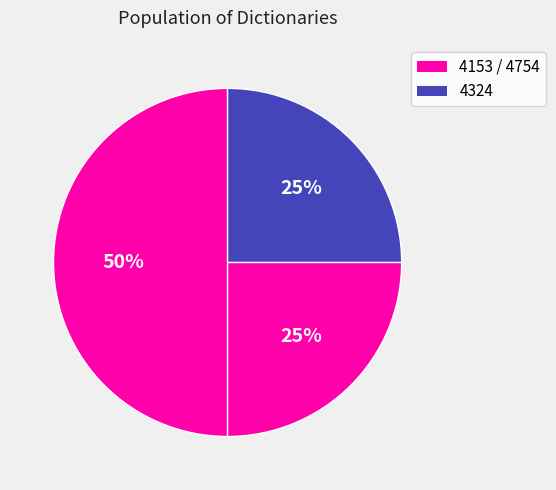

Count the number of slices in the pie.

3